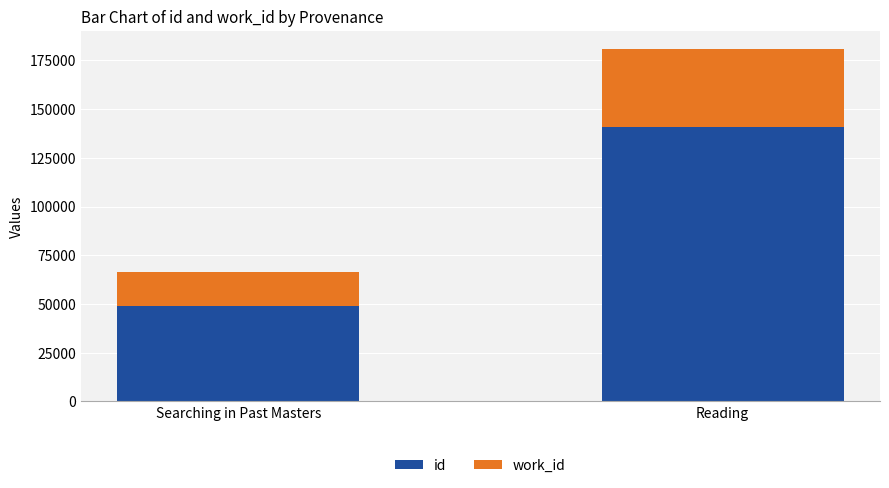

Which category has the lowest value in the id series?

Searching in Past Masters